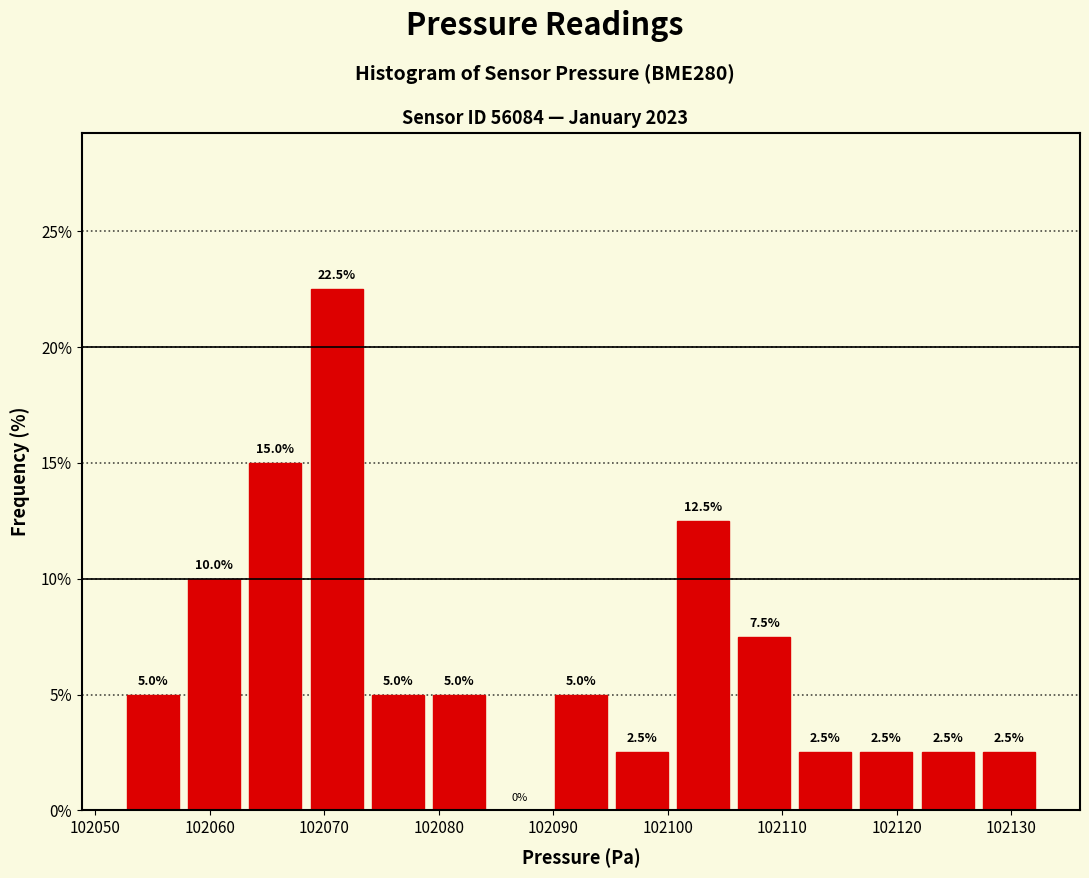

Reading left to right, transcribe this chart: for each bar, give the range it covers on the x-axis and its height. The bar edges are not printed on the chart, so give them approximately, as read against the axis.

102052 to 102058: 5.0
102058 to 102063: 10.0
102063 to 102068: 15.0
102068 to 102074: 22.5
102074 to 102079: 5.0
102079 to 102084: 5.0
102084 to 102090: 0.0
102090 to 102095: 5.0
102095 to 102100: 2.5
102100 to 102106: 12.5
102106 to 102111: 7.5
102111 to 102116: 2.5
102116 to 102122: 2.5
102122 to 102127: 2.5
102127 to 102132: 2.5